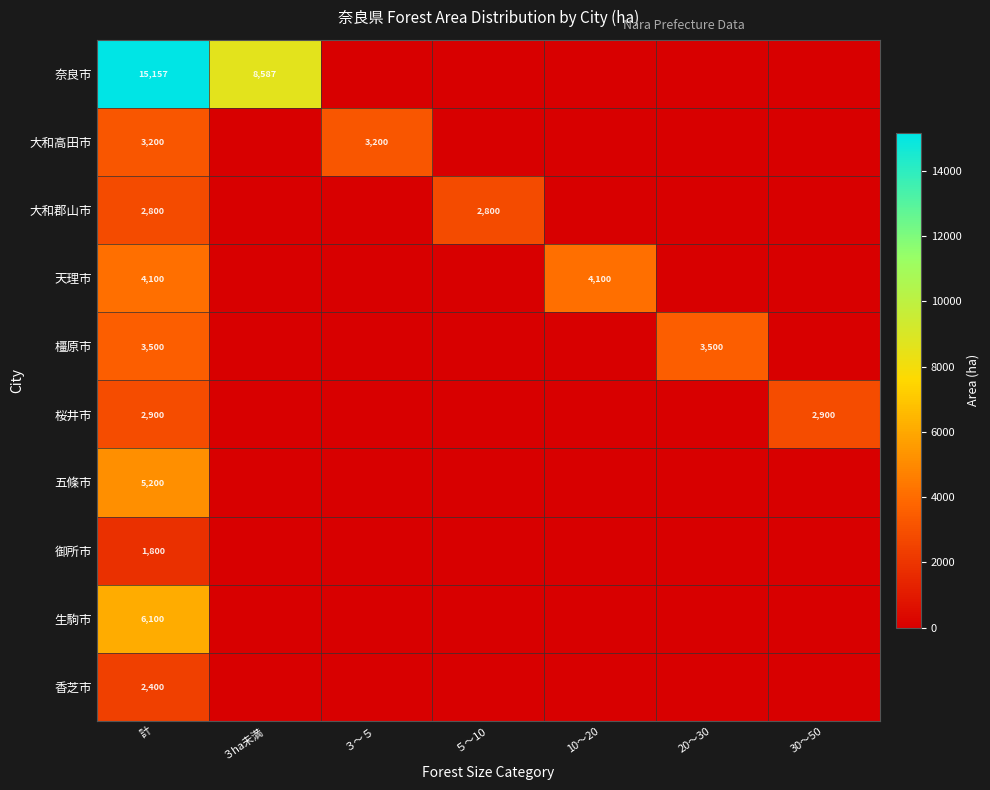

The value of 御所市 at 計 is 1800. True or false?

True